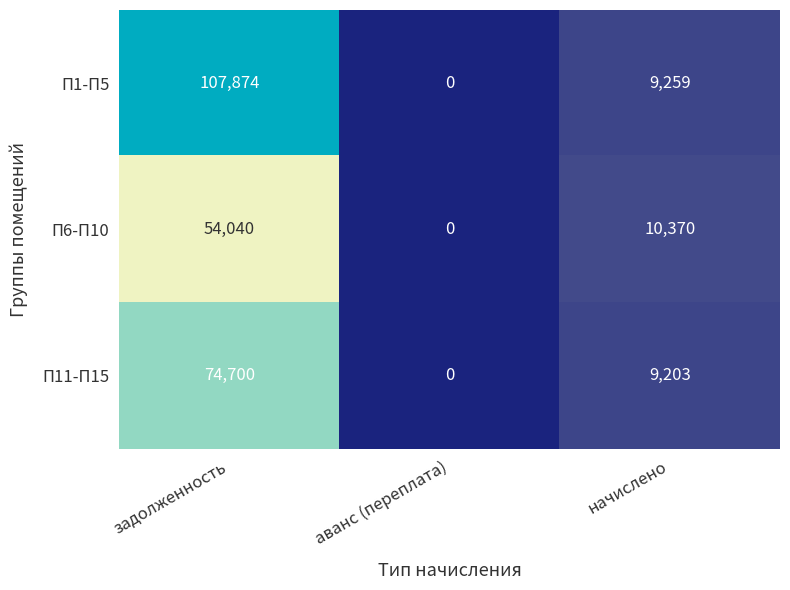

Which label corresponds to the largest value in the chart?

задолженность